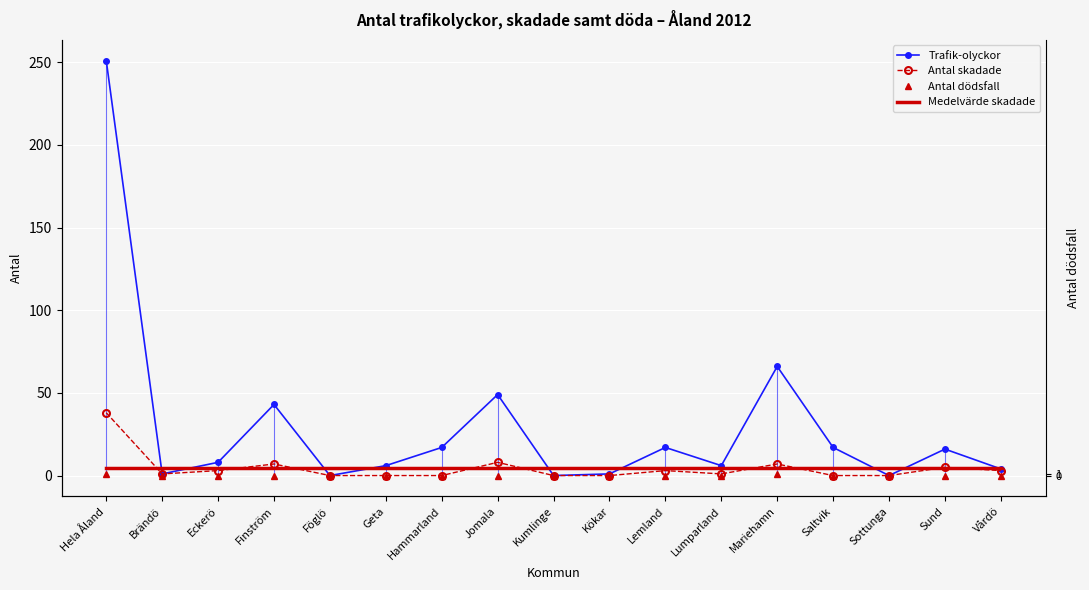

Which category has the highest value across all series?

Hela Åland